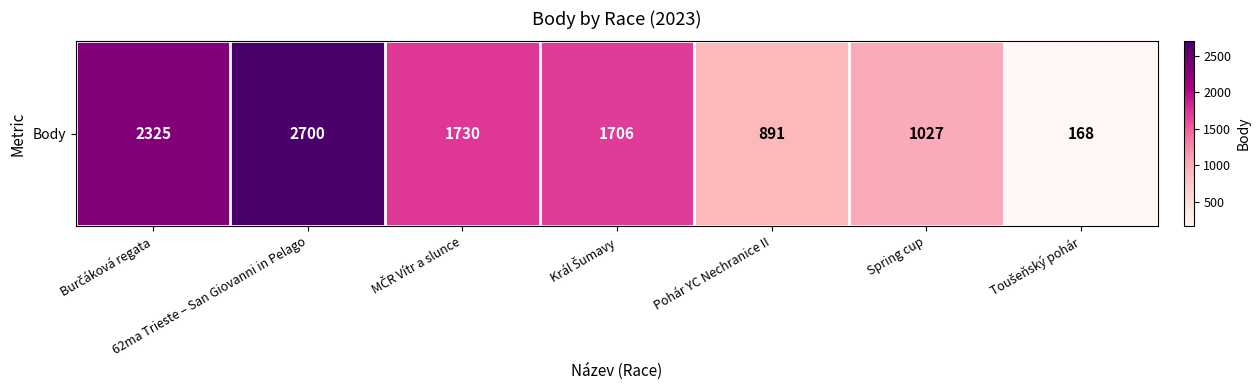

Reading right to left, extract all data points from this chart.

Toušeňský pohár=168	Spring cup=1027	Pohár YC Nechranice II=891	Král Šumavy=1706	MČR Vítr a slunce=1730	62ma Trieste – San Giovanni in Pelago=2700	Burčáková regata=2325